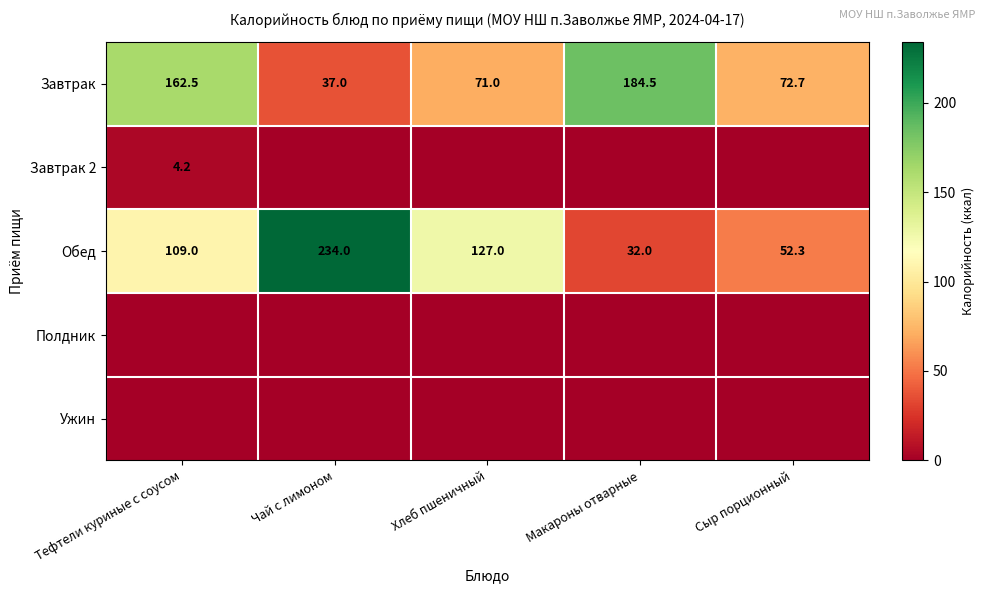

The Завтрак 2 series shows 4.2 at Тефтели куриные с соусом. True or false?

True